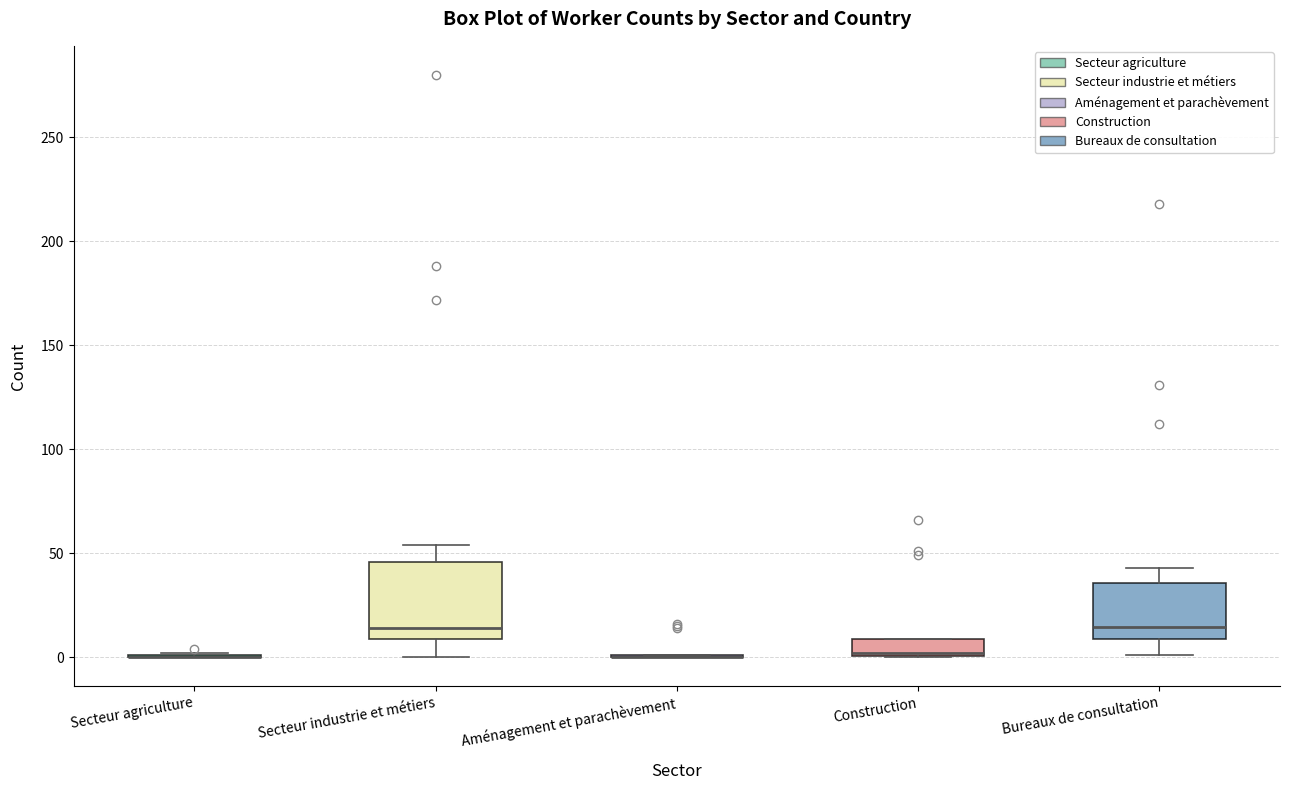

Which box is the tallest, from its lower edge to its upper edge?

Secteur industrie et métiers